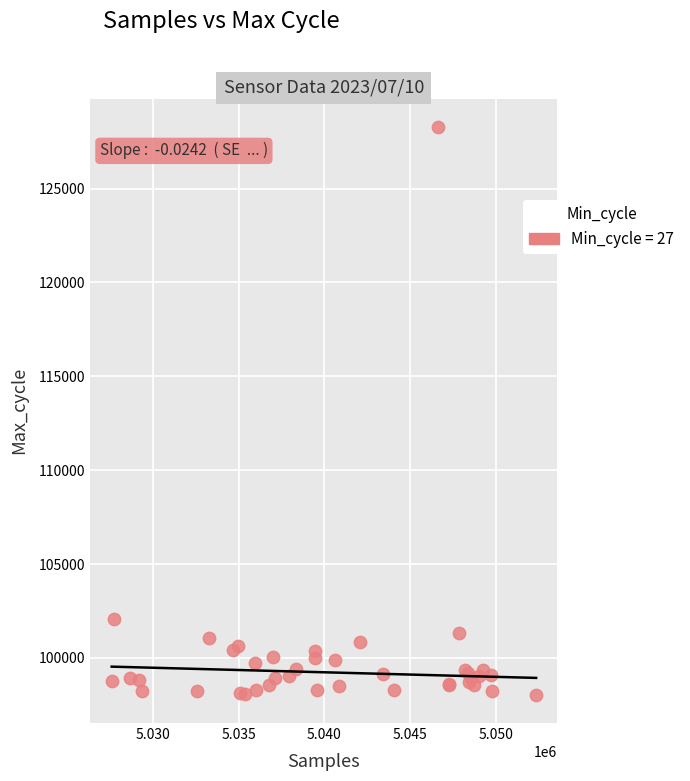

What Y value in the scatter plot is closest to 113161?

102051